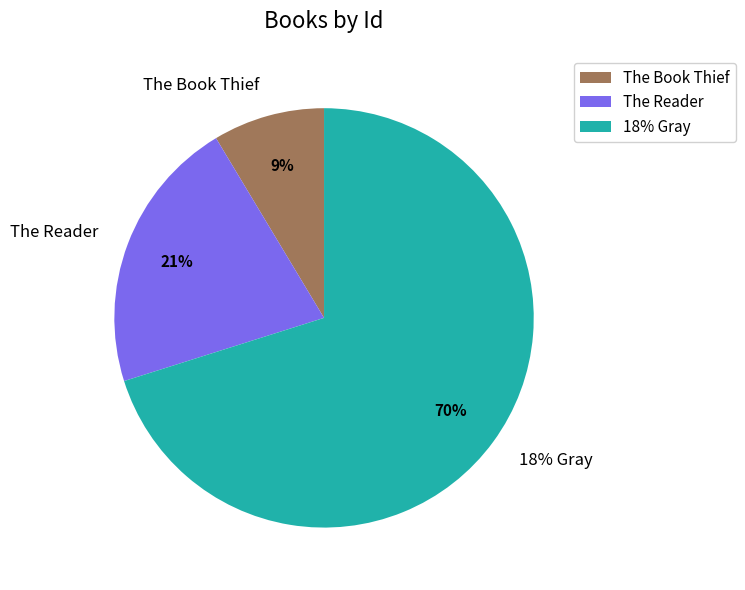

Is it true that The Reader is 28% of the pie?

False